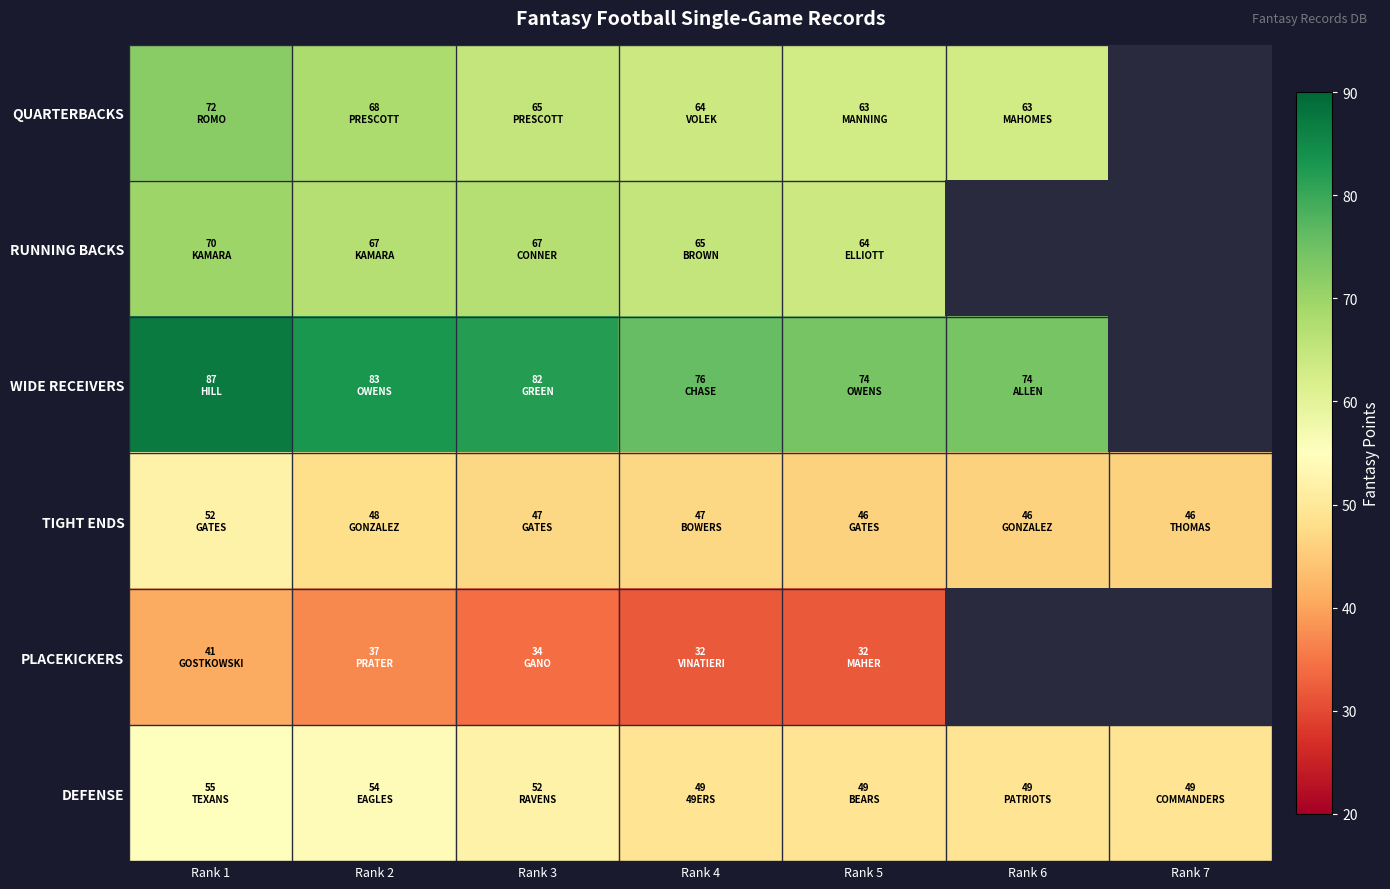

What is the difference between the QUARTERBACKS values at Rank 3 and Rank 4?

1.0